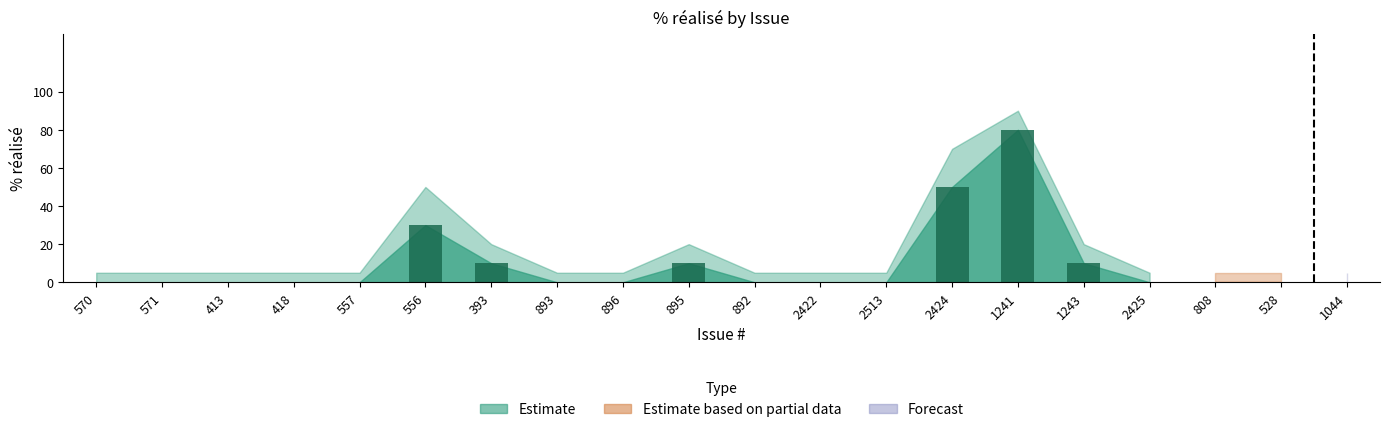

Is it true that the value at 2422 is 26?

False